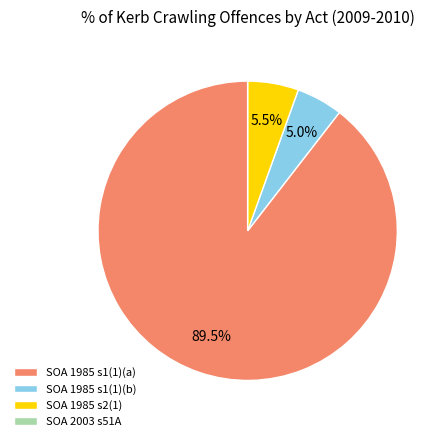

What is the largest slice in the pie chart?

SOA 1985 s1(1)(a)